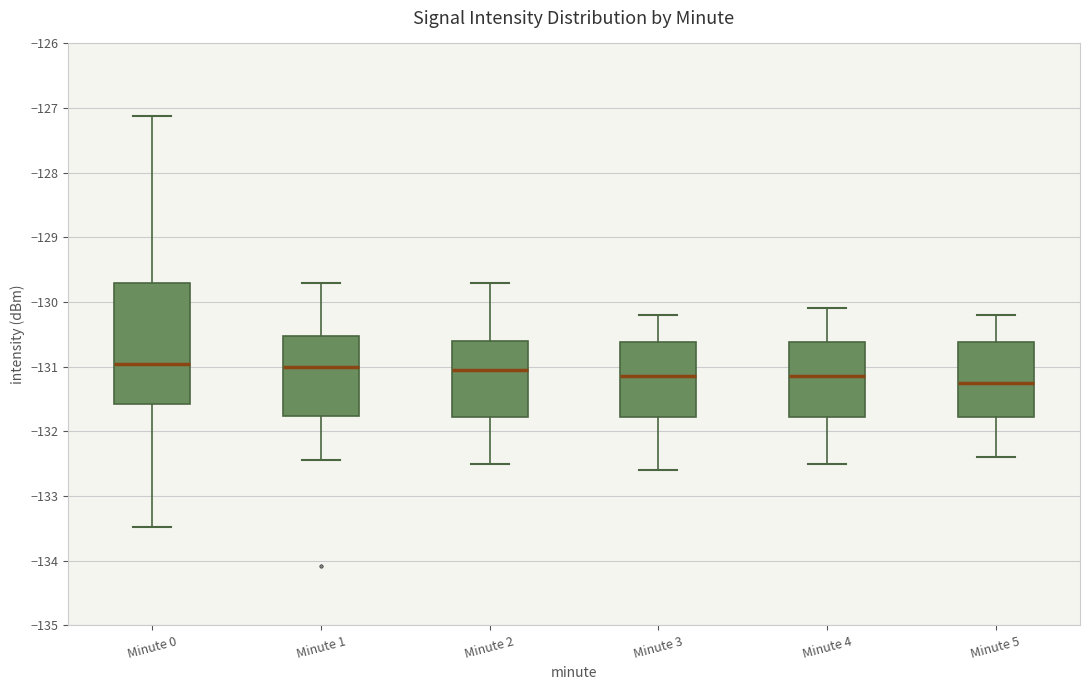

Reading left to right, read every box against the y-axis: the position of its median line, the range the box covers, and the ends of its whiskers. The values are not printed on the chart, so give them approximately, as read against the axis.

Minute 0: median -131.0, box -131.6 to -129.7, whiskers -133.5 to -127.1
Minute 1: median -131.0, box -131.8 to -130.5, whiskers -132.4 to -129.7
Minute 2: median -131.0, box -131.8 to -130.6, whiskers -132.5 to -129.7
Minute 3: median -131.1, box -131.8 to -130.6, whiskers -132.6 to -130.2
Minute 4: median -131.1, box -131.8 to -130.6, whiskers -132.5 to -130.1
Minute 5: median -131.2, box -131.8 to -130.6, whiskers -132.4 to -130.2